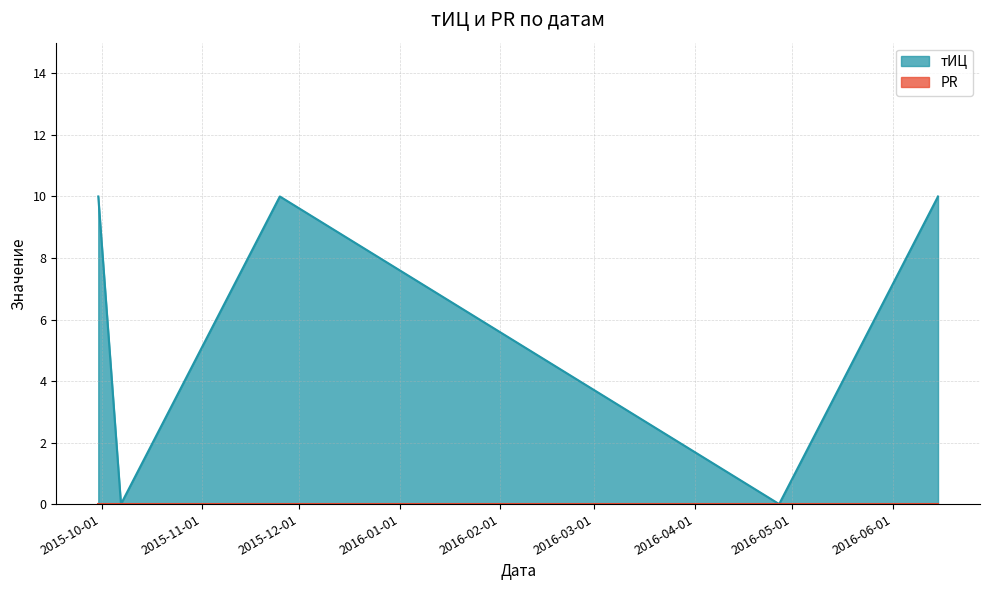

How many points are higher than both their immediate neighbors (excluding endpoints)?

1